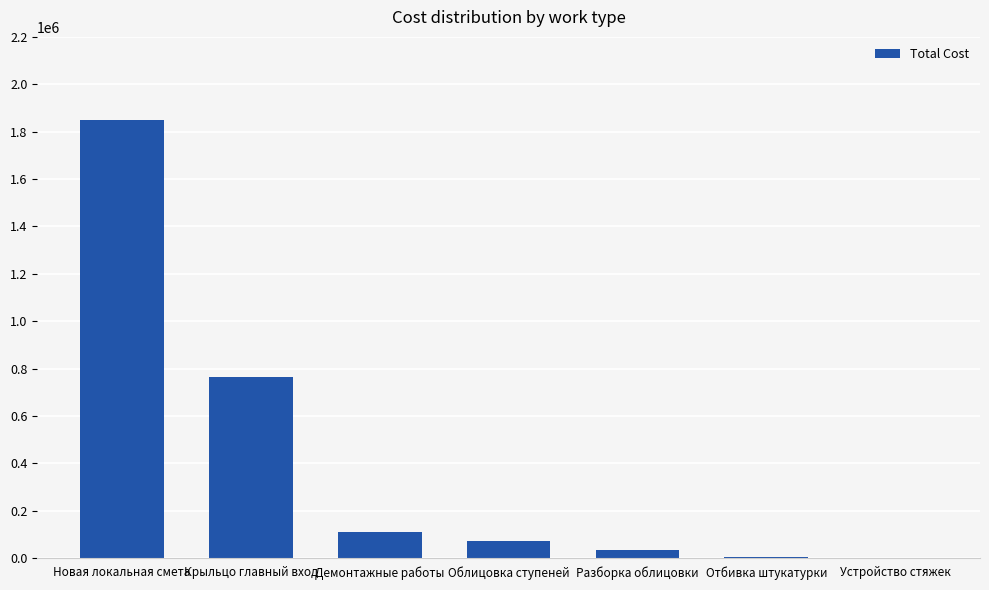

Which has a higher value, Облицовка ступеней or Крыльцо главный вход?

Крыльцо главный вход